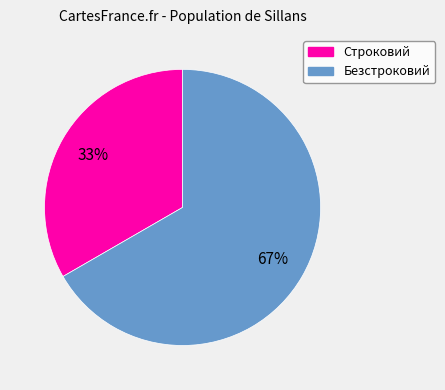

How many slices are in this pie chart?

2